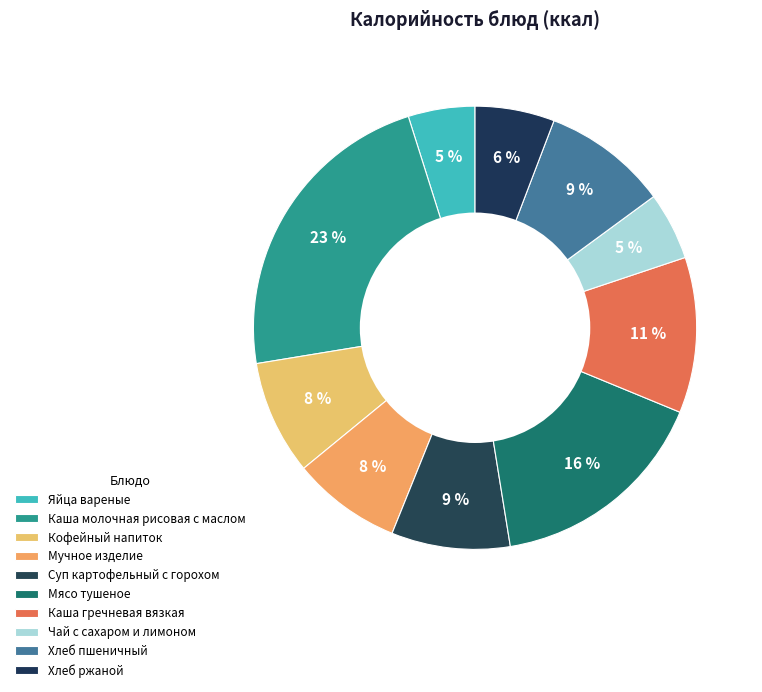

How many segments does this pie chart have?

10